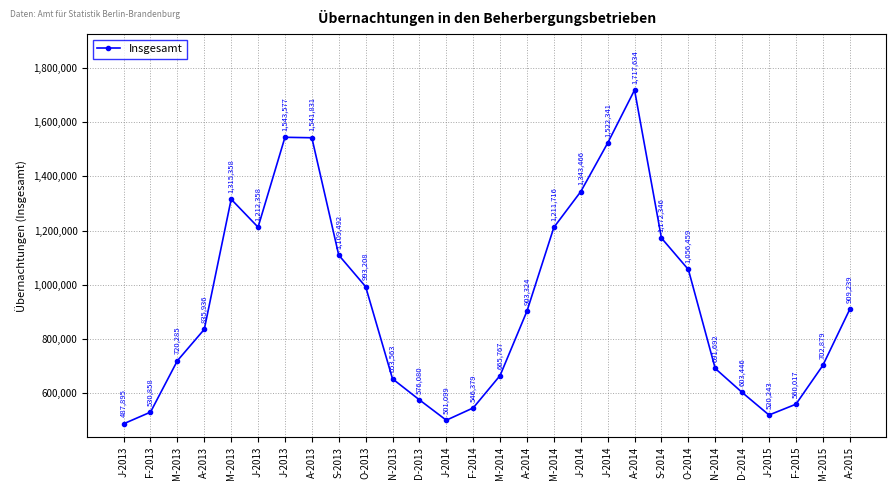

How many lines are shown in the chart?

1